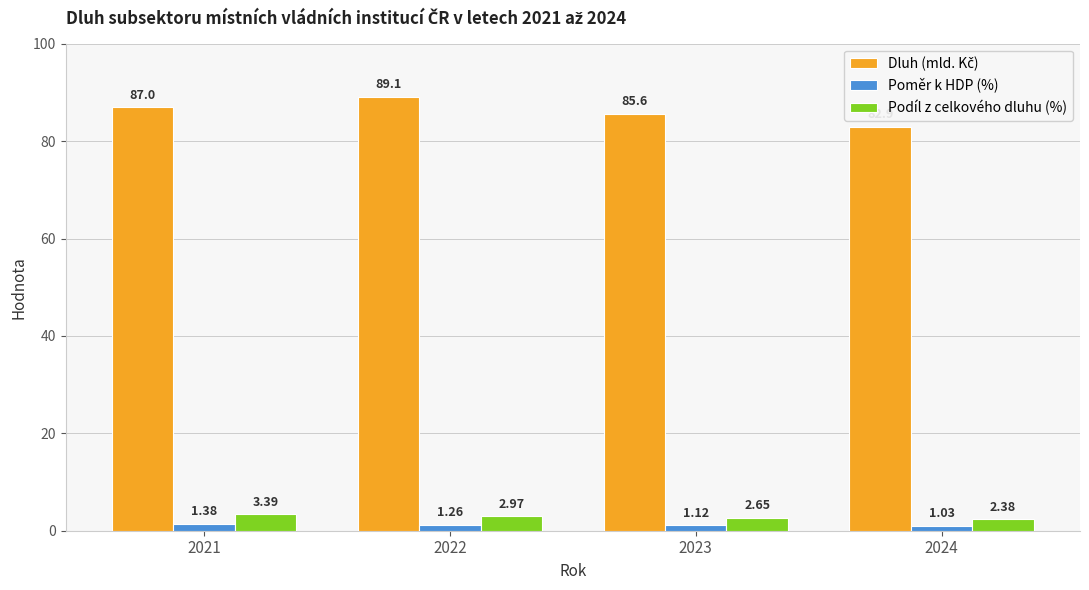

At how many categories does at least one series exceed 73?

4